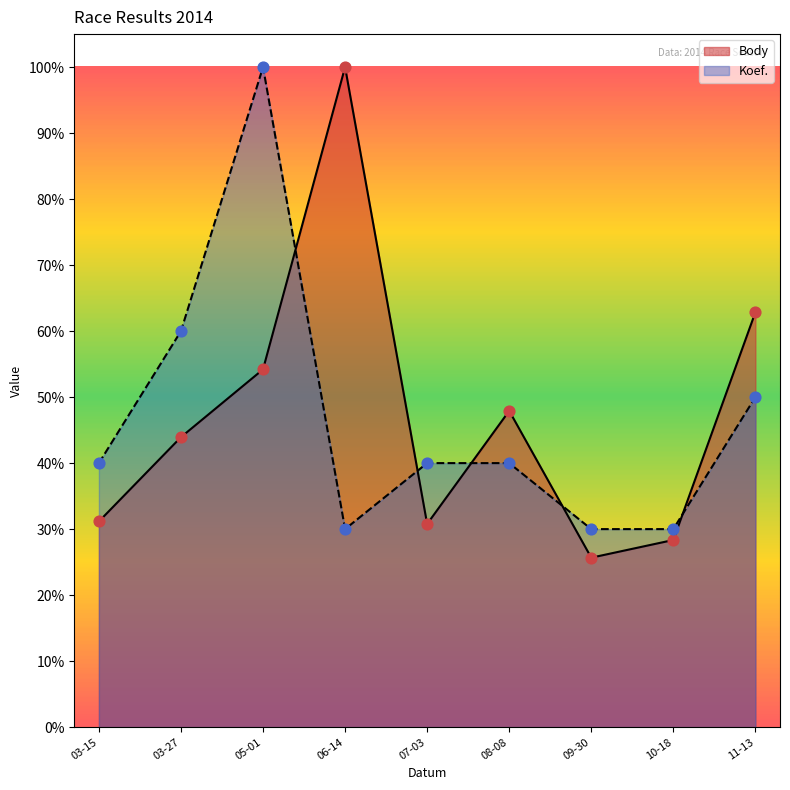

Which series has the largest Y range (max minus min)?

Body